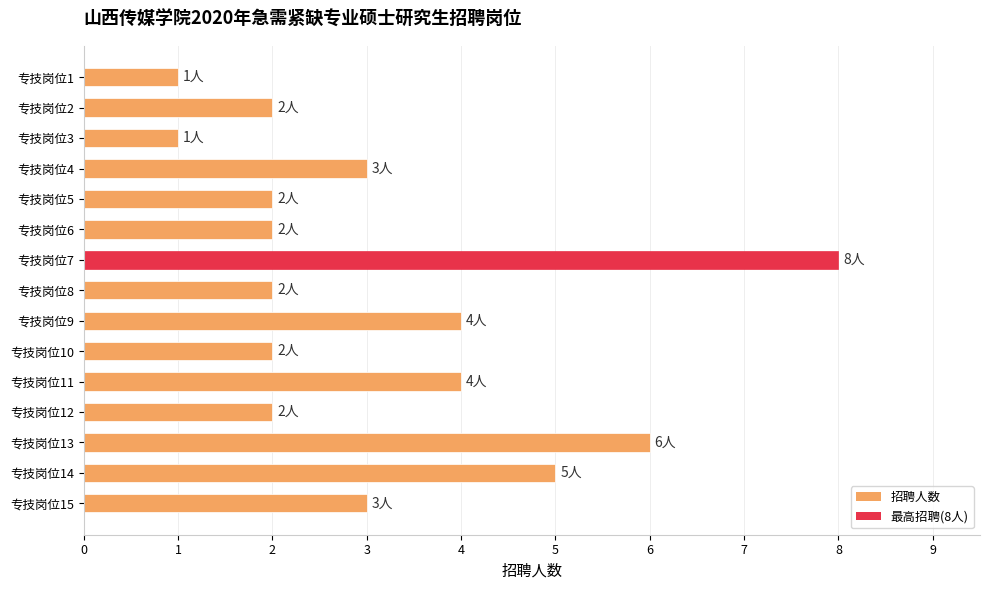

What is the ratio of the value at 专技岗位15 to the value at 专技岗位6?

1.5